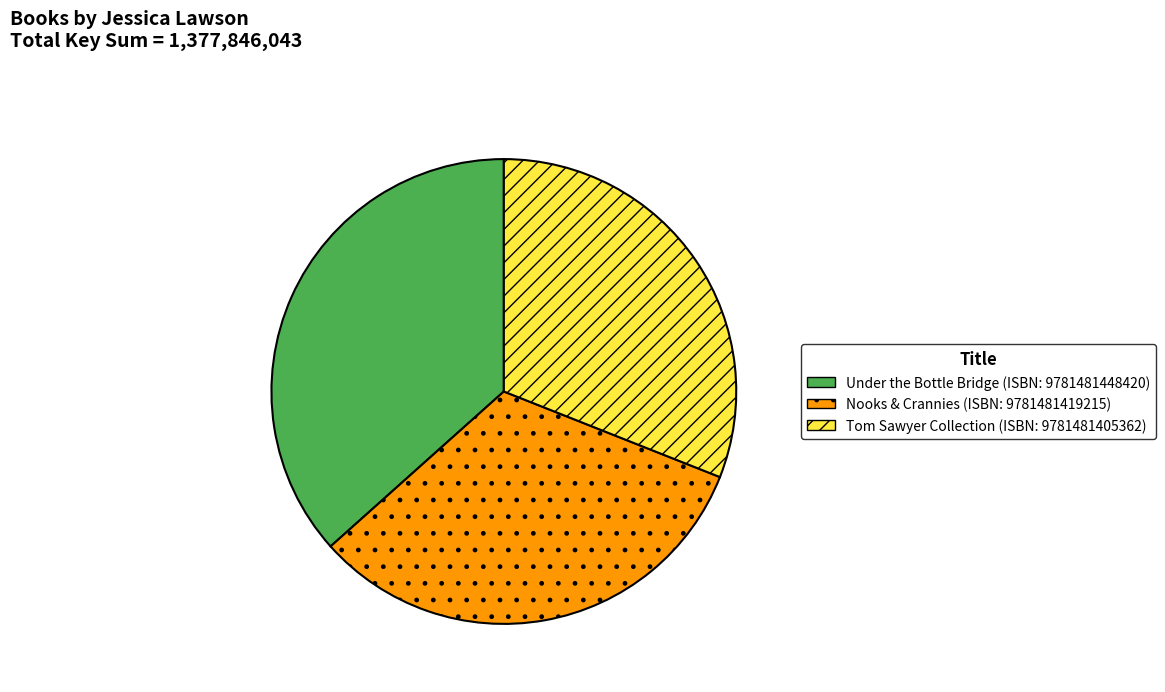

True or false: Under the Bottle Bridge (ISBN: 9781481448420) accounts for 48% of the total.

False